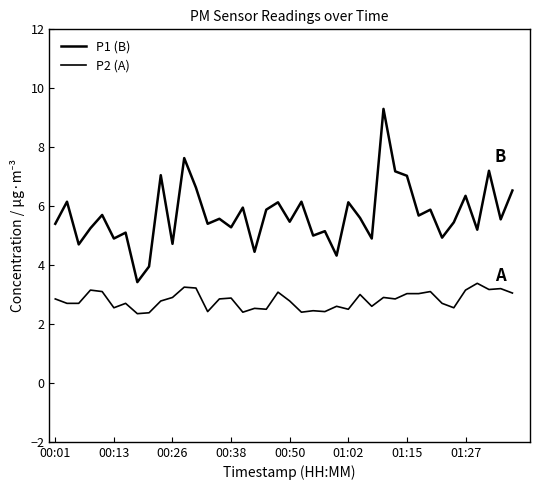

At which category is the sum across all series the highest?

28